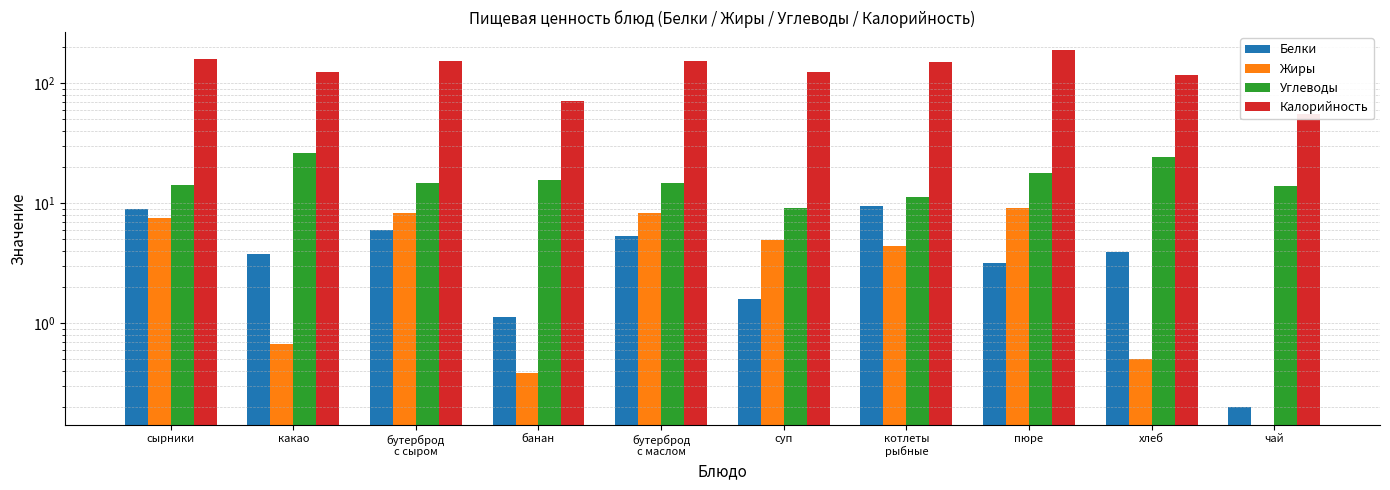

Between хлеб and сырники, which is larger?

сырники